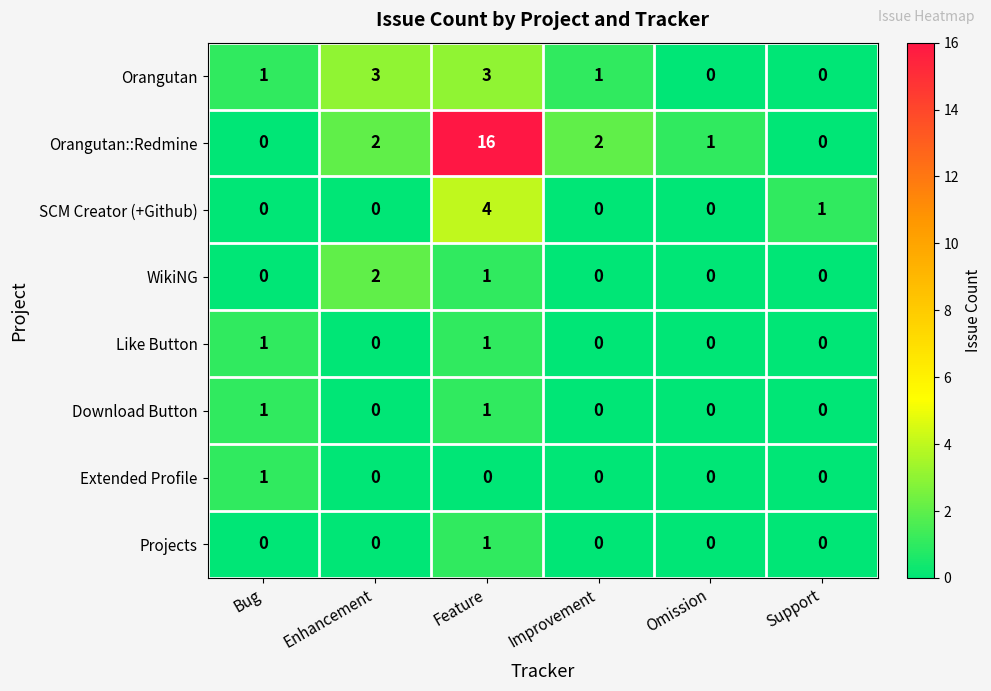

What is the total value across all series at Improvement?

3